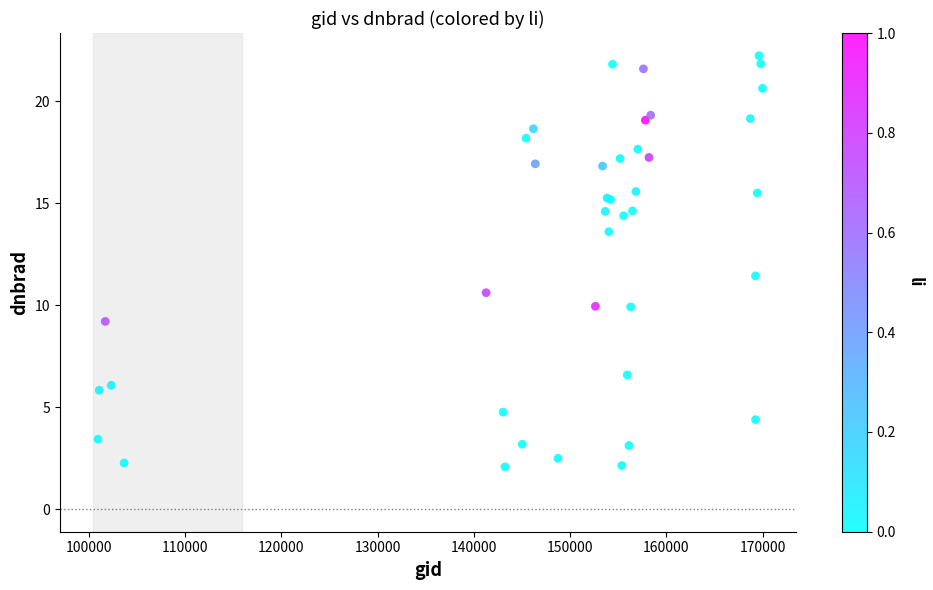

What Y value in the scatter plot is closest to 12?

11.4